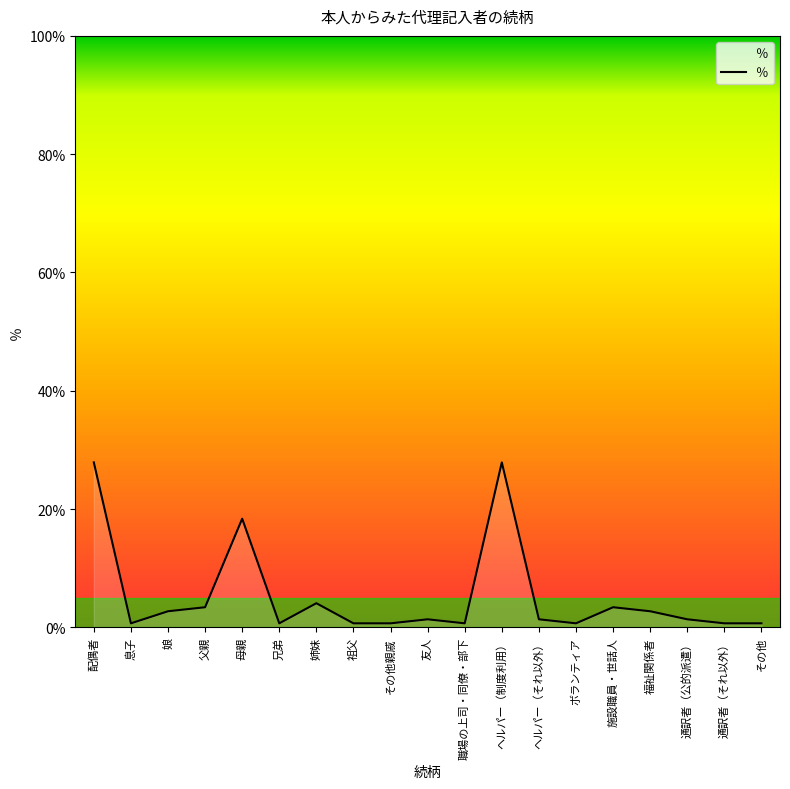

Reading left to right, list all the values displayed in this chart.

27.9	0.7	2.7	3.4	18.4	0.7	4.1	0.7	0.7	1.4	0.7	27.9	1.4	0.7	3.4	2.7	1.4	0.7	0.7